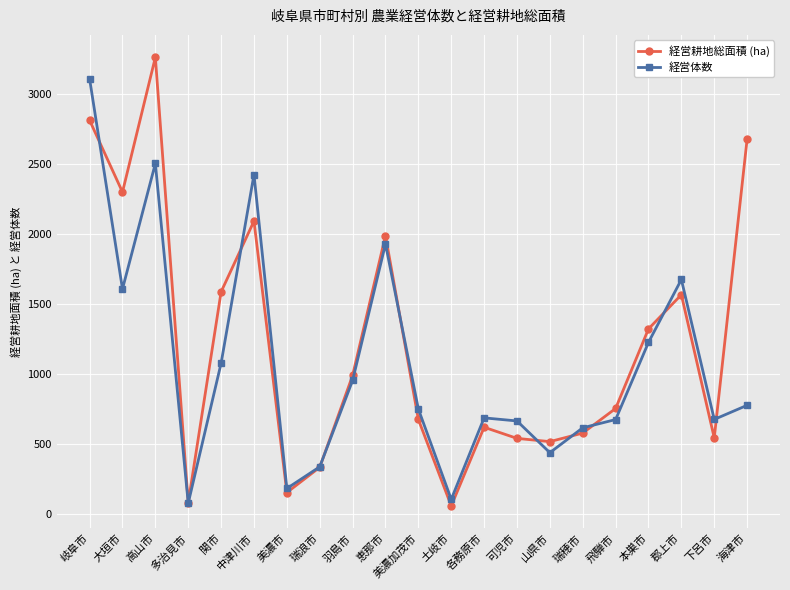

In 経営体数, how many points are higher than both neighbors (excluding endpoints)?

5